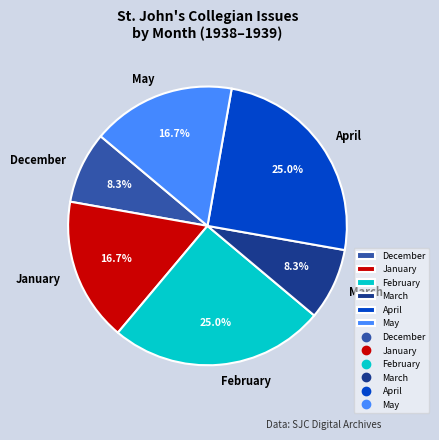

How many slices are in this pie chart?

6